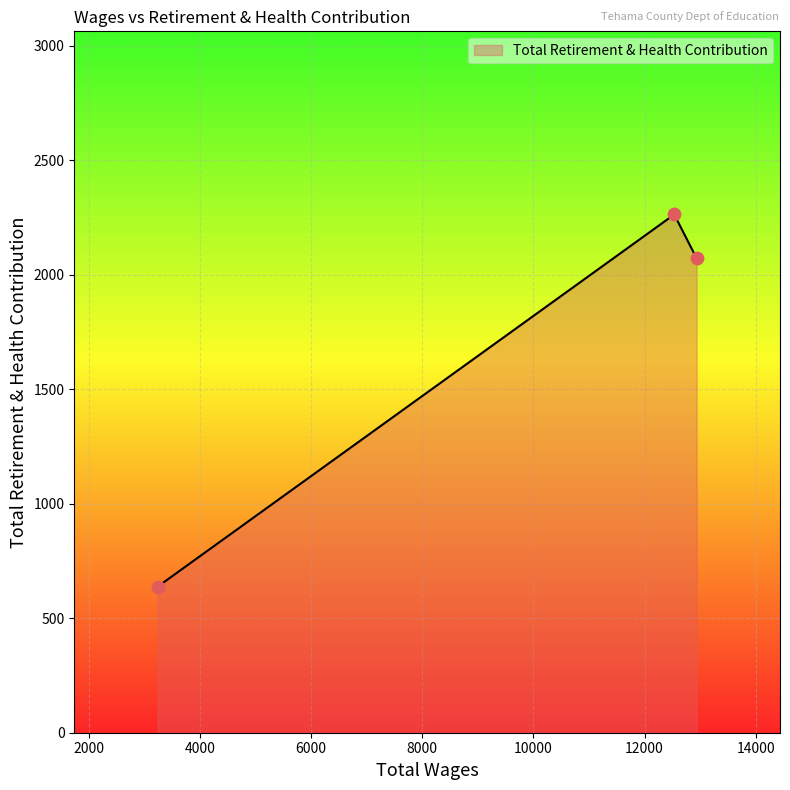

What is the ratio of the value at 12533.0 to the value at 12936.0?

1.1